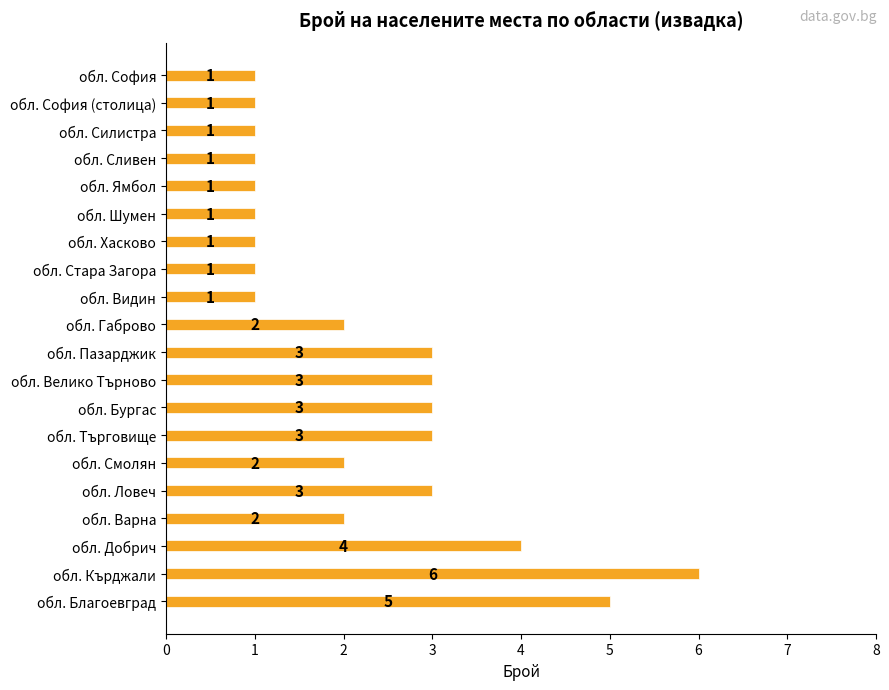

What is the sum of all values?

45